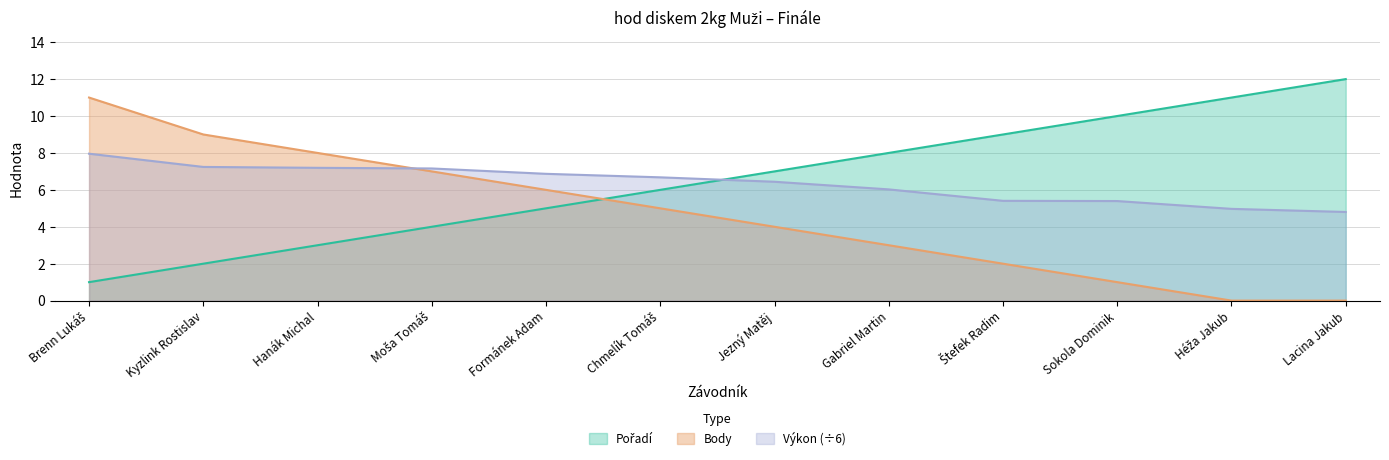

What is the label of the 7th point from the left?

Jezný Matěj